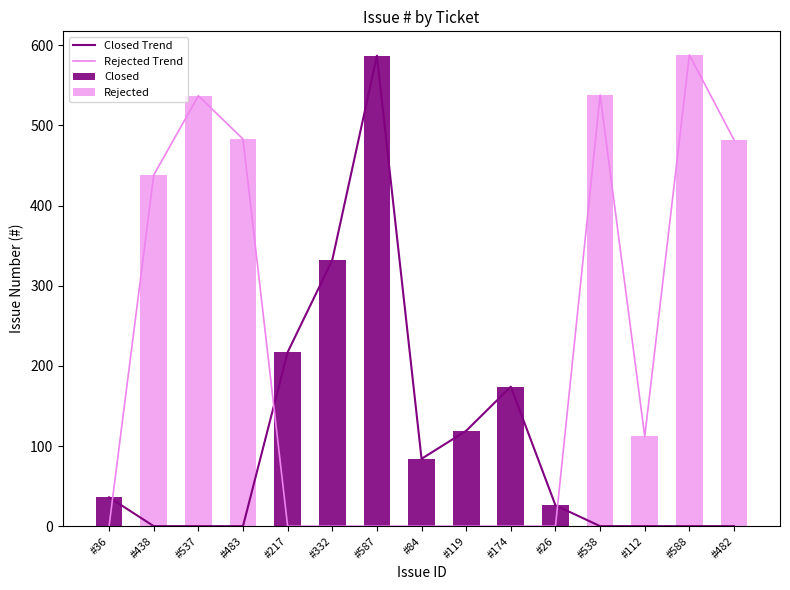

Rank the series by their maximum value, from highest to lowest.

Rejected Trend, Rejected, Closed Trend, Closed